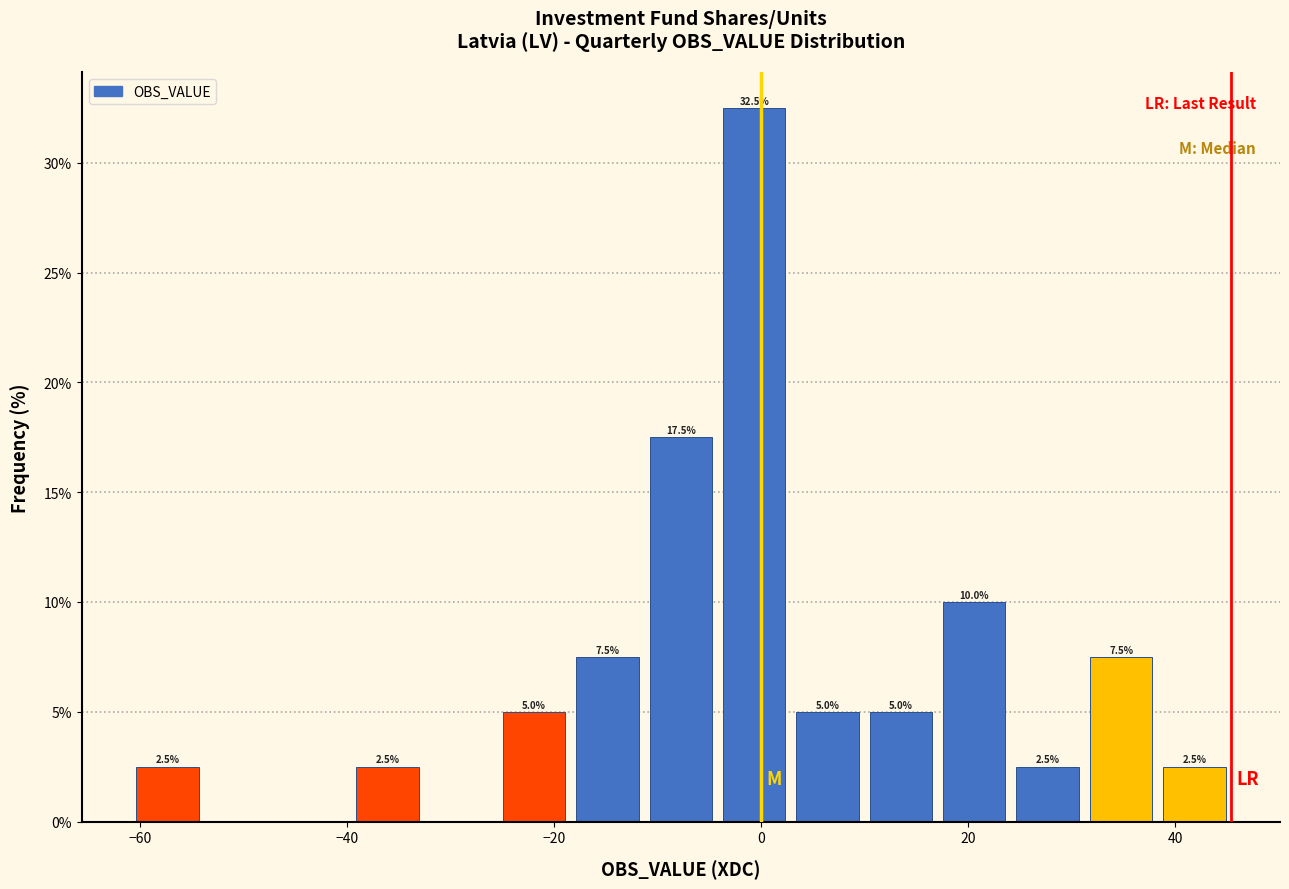

Around what value on the x-axis is the tallest bar? Give the approximate position of its centre, as read against the axis.

0